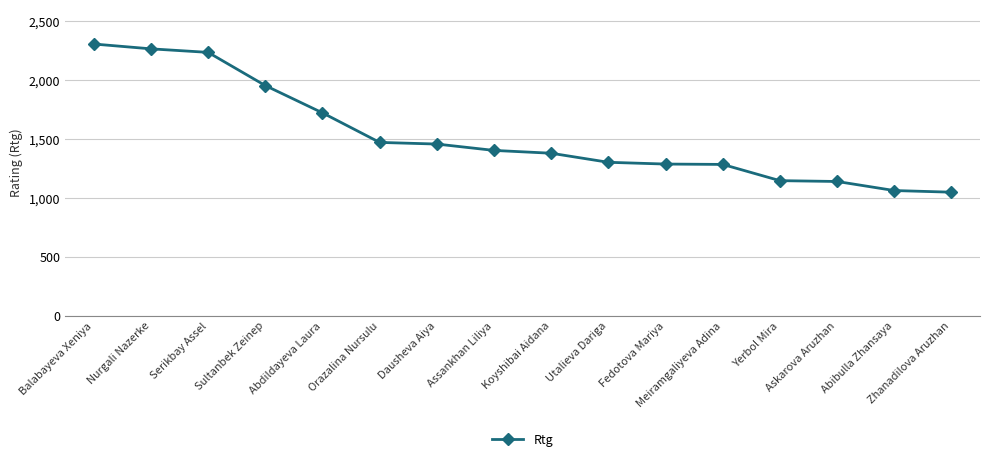

What is the difference between the values at Abdildayeva Laura and Sultanbek Zeinep?

232